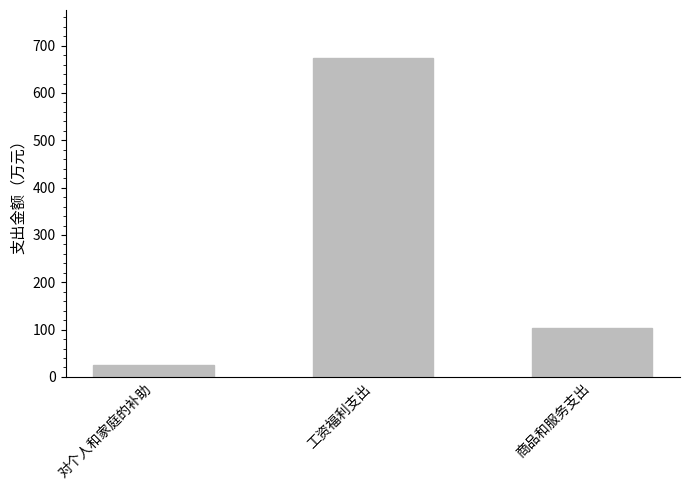

How many data points are less than 104?

1